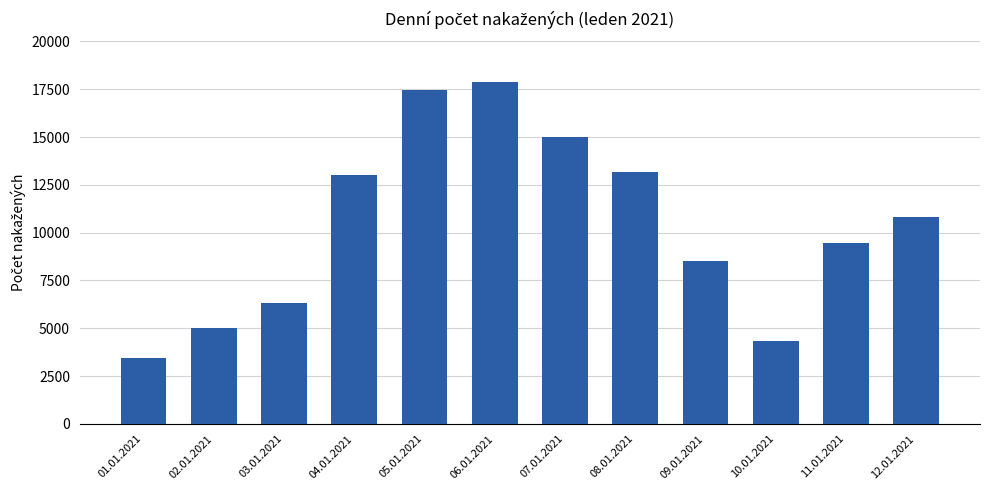

What is the label of the 2nd bar from the right?

11.01.2021